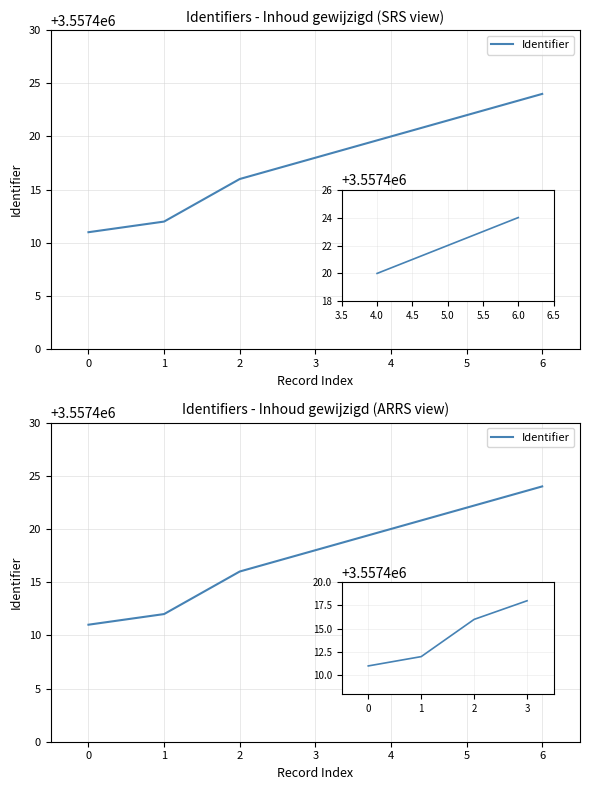

True or false: there are more than 1 points higher than both neighbors.

False